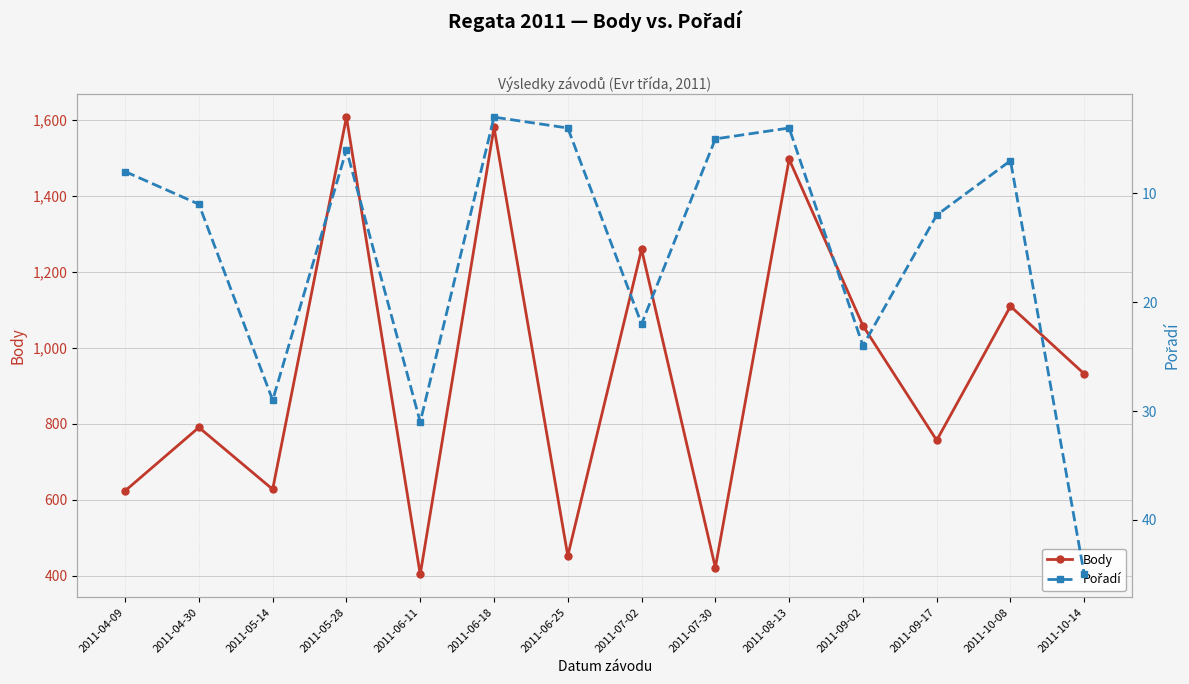

What is the label of the 10th point from the left?

2011-08-13